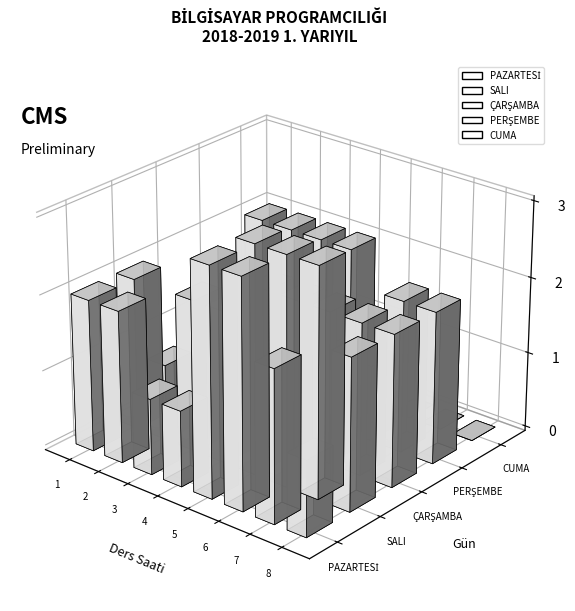

How many series are shown in this chart?

5